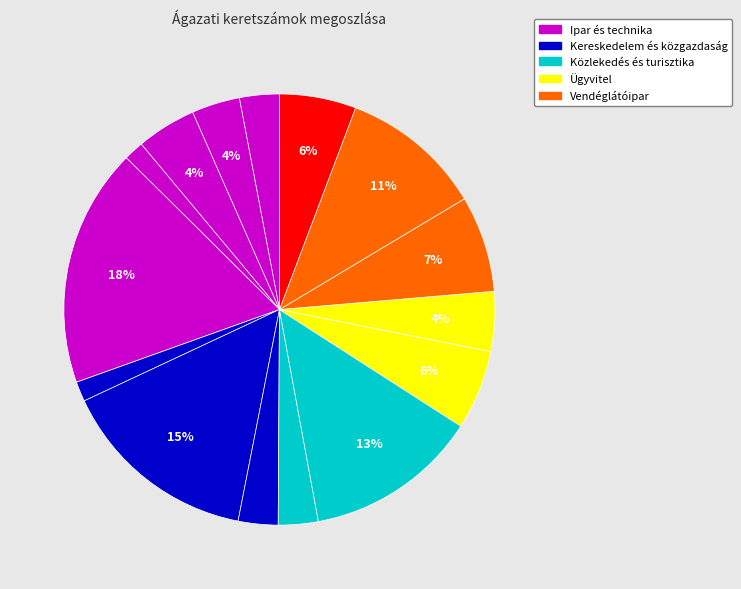

How many slices are in this pie chart?

15